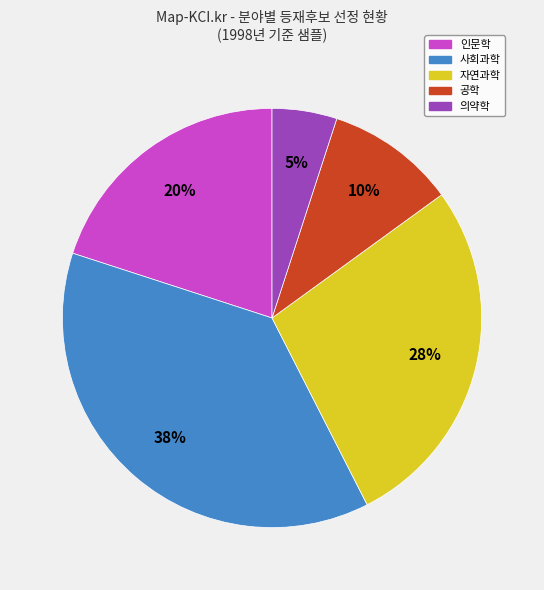

True or false: 의약학 accounts for 28% of the total.

False